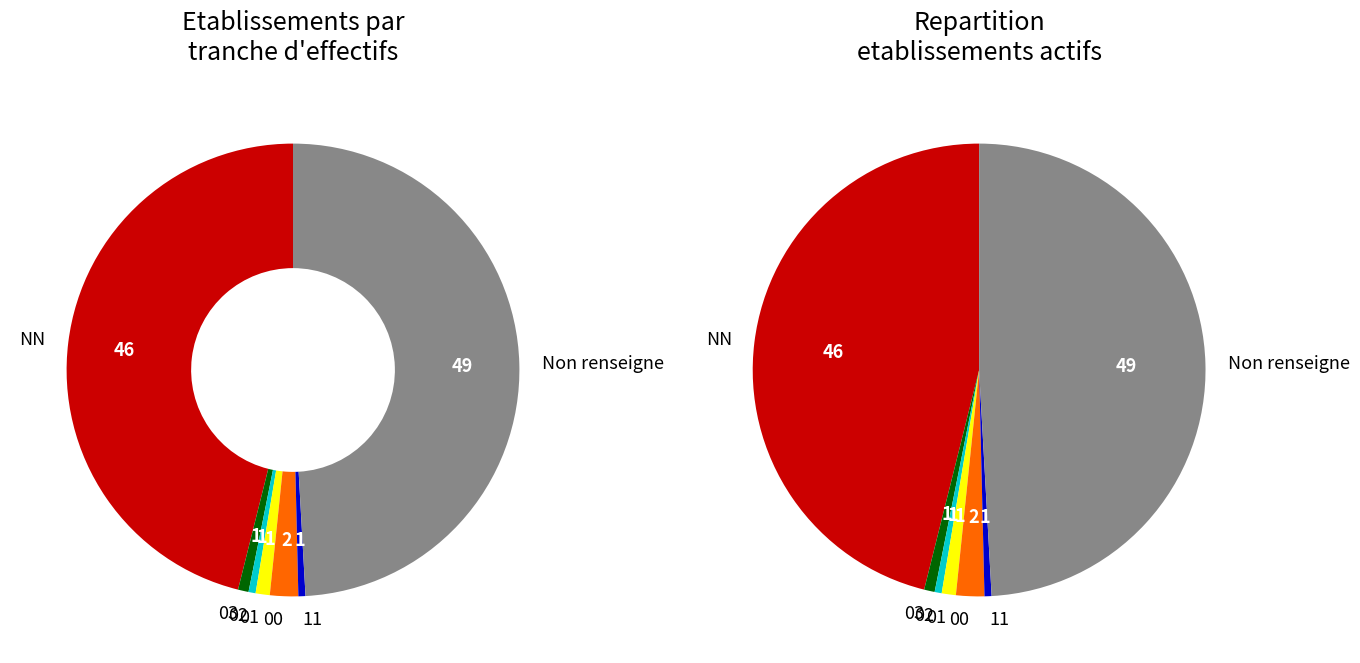

Count the number of slices in the pie.

7